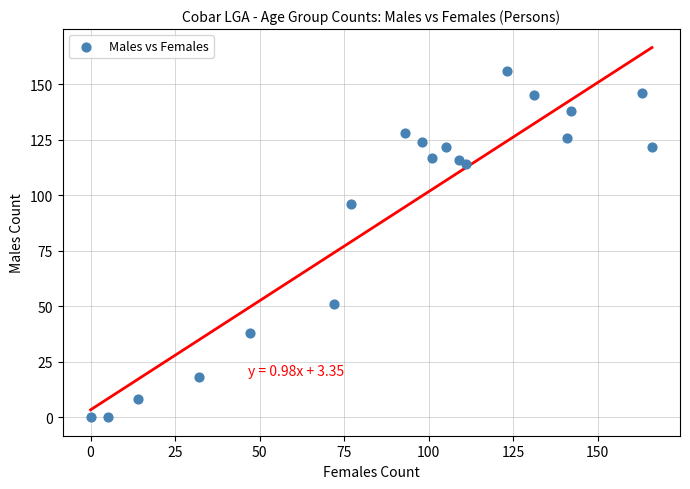

What Y value in the scatter plot is closest to 78?

96